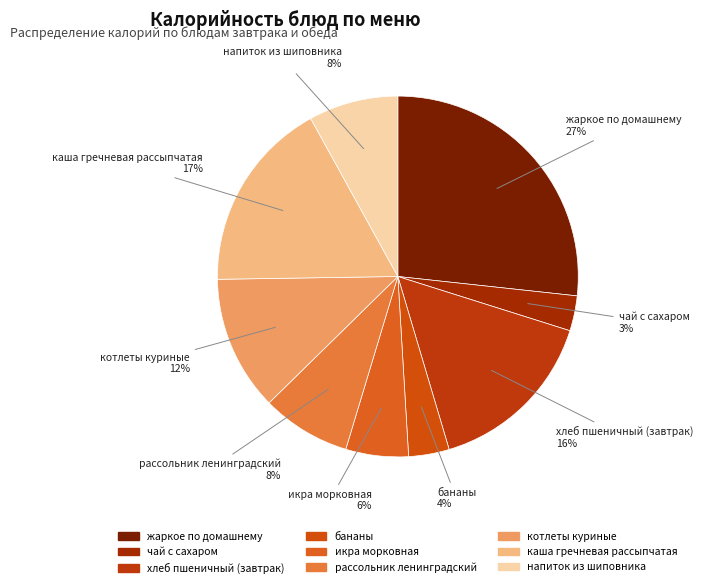

Combined, do бананы and хлеб пшеничный (завтрак) account for over 50%?

No